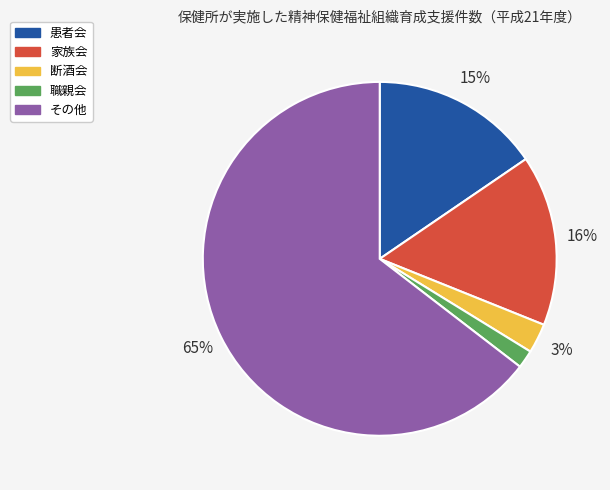

To the nearest percent, what portion does 家族会 represent?

16%